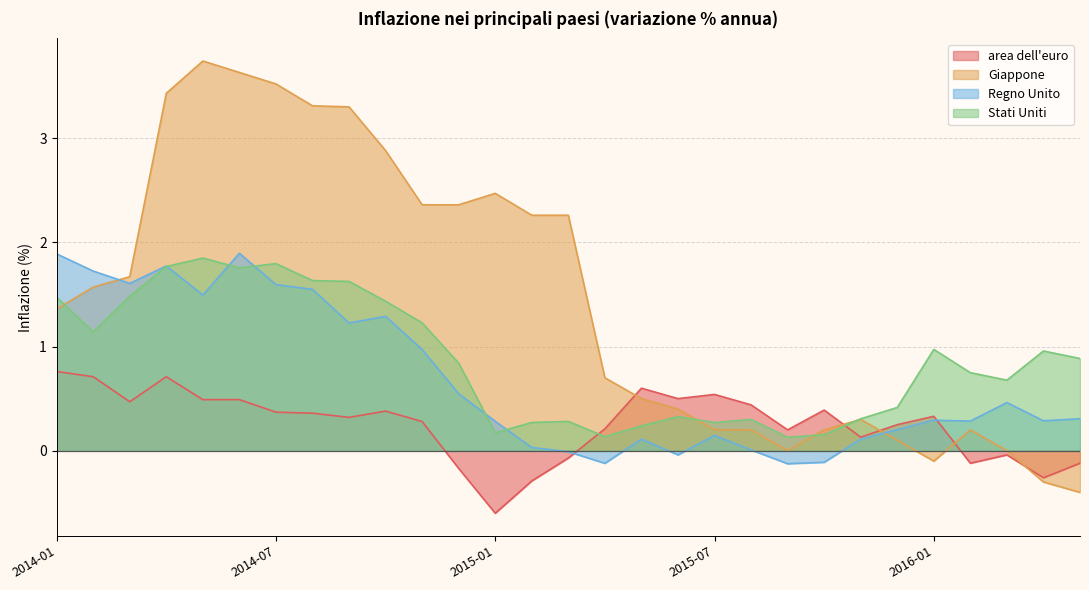

Count the number of data series in this chart.

4